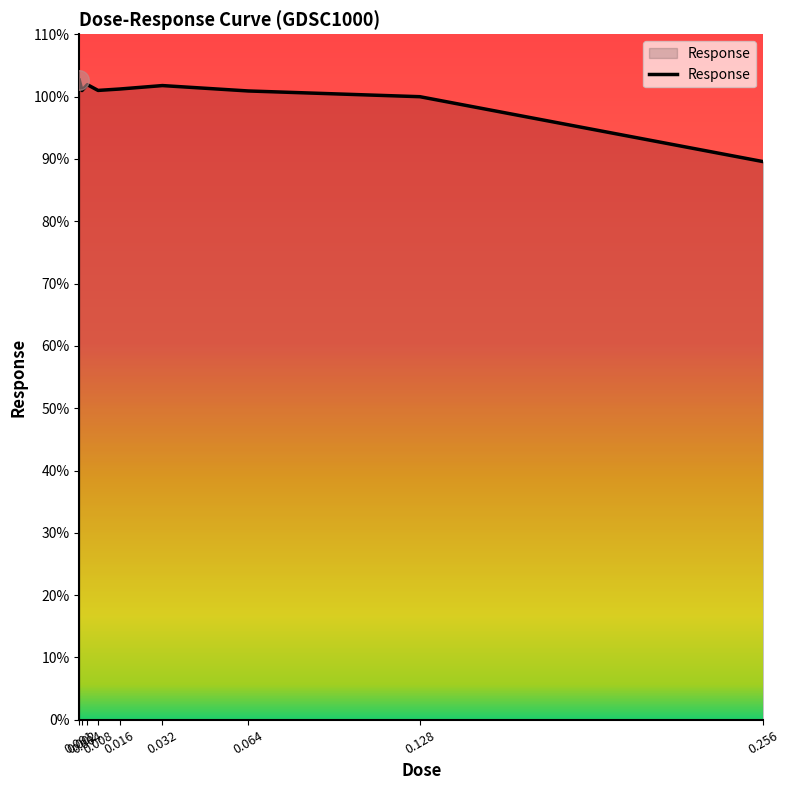

What is the change in value from 0.001 to 0.064?

-1.7